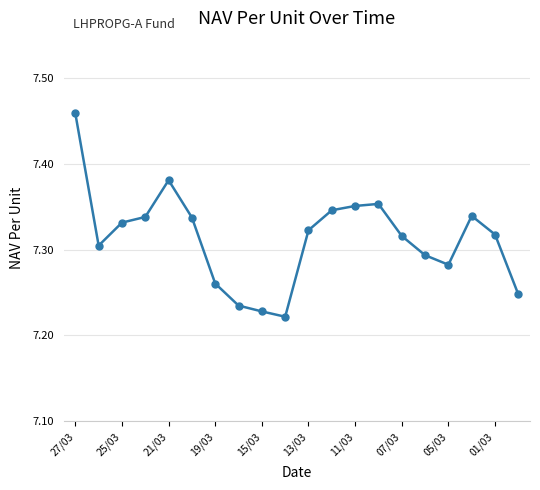

True or false: there are more than 2 points higher than both neighbors.

True